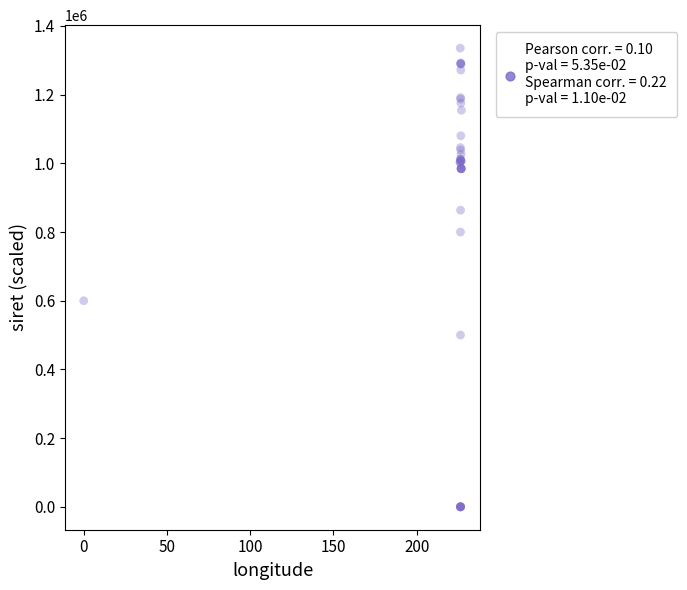

What Y value in the scatter plot is closest to 667781?

599984.7